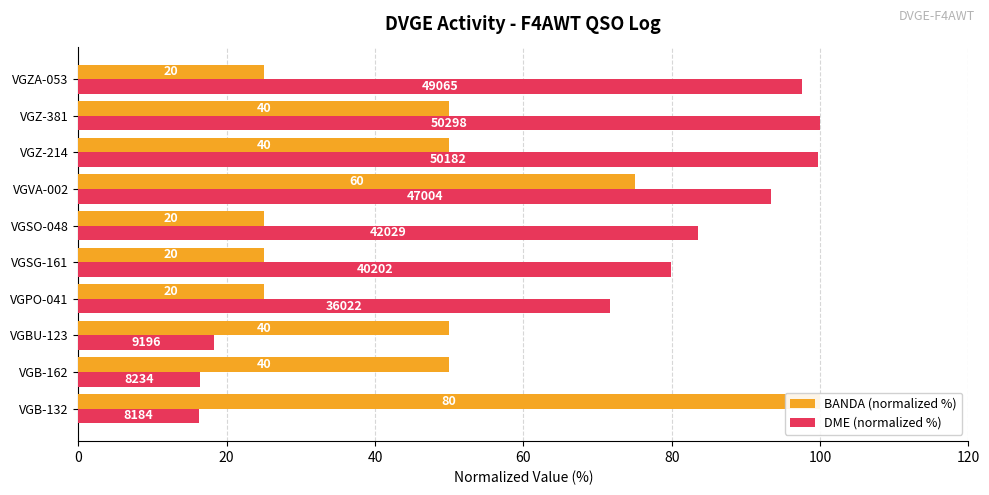

Which series has the largest total across all categories?

DME (normalized %)